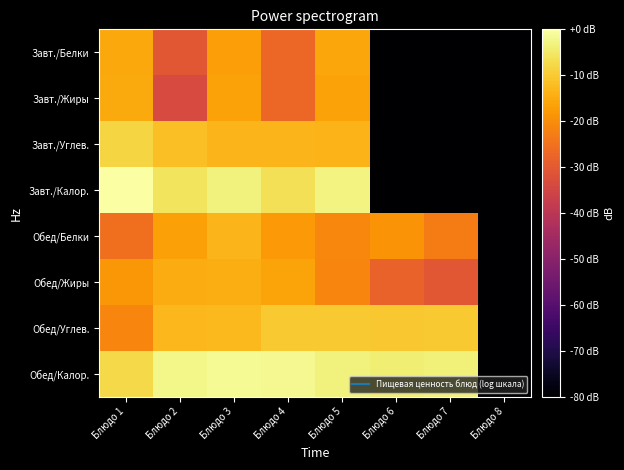

Which series has the largest total across all categories?

Обед/Калор.